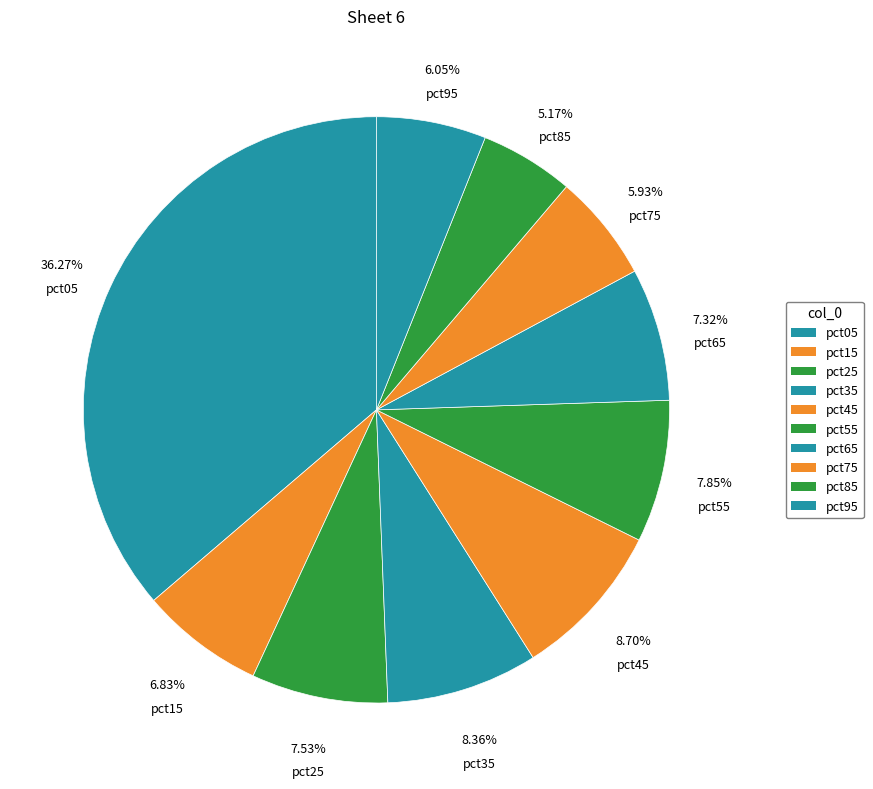

What percentage is the pct05 slice, to the nearest percent?

36%